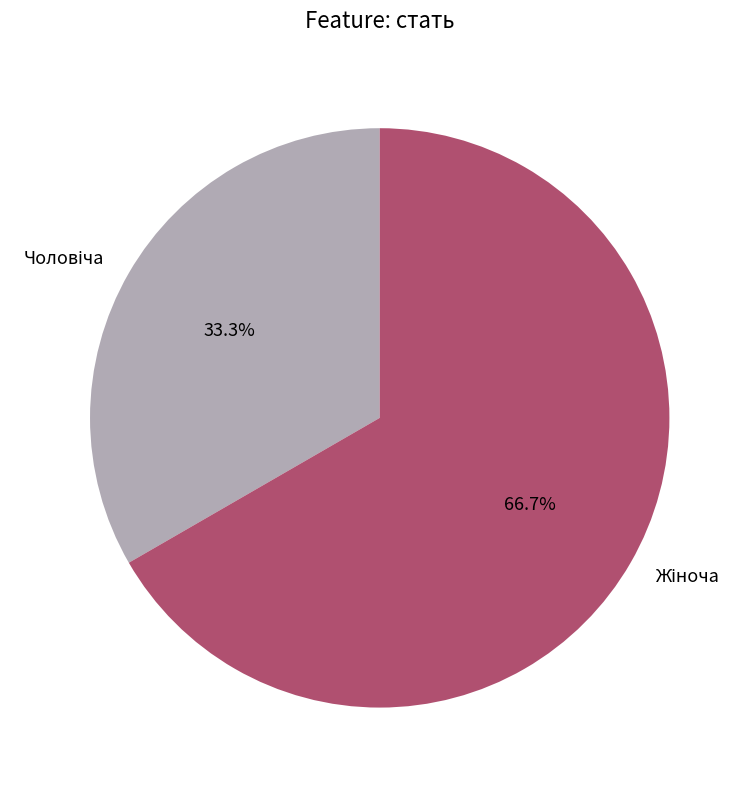

Rank the categories by value from highest to lowest.

Жіноча, Чоловіча